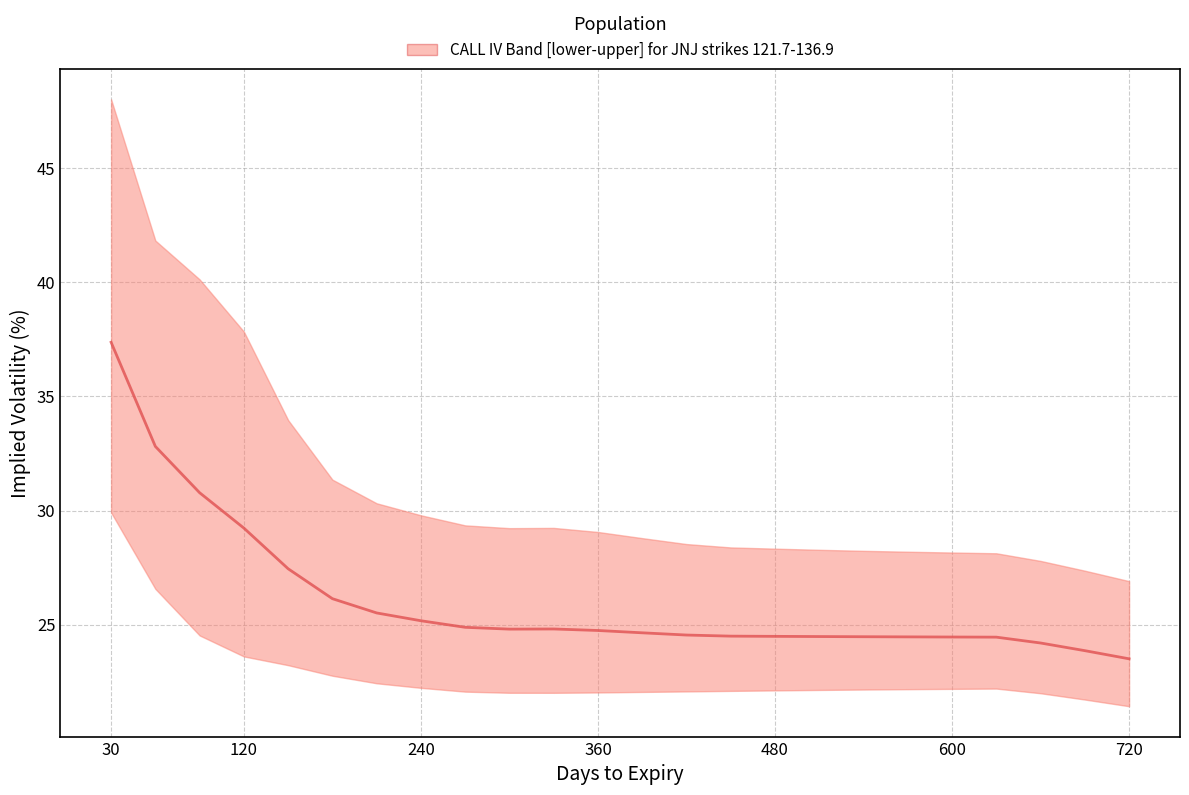

How many lines are shown in the chart?

3